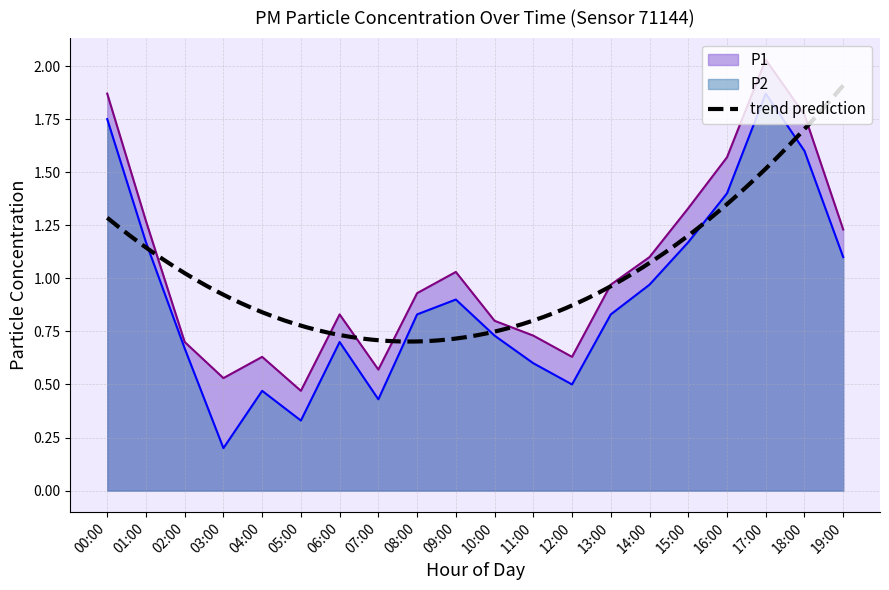

Reading left to right, list all the values displayed in this chart.

P1: 1.9	1.3	0.7	0.5	0.6	0.5	0.8	0.6	0.9	1.0	0.8	0.7	0.6	1.0	1.1	1.3	1.6	2.0	1.8	1.2
P2: 1.8	1.2	0.7	0.2	0.5	0.3	0.7	0.4	0.8	0.9	0.7	0.6	0.5	0.8	1.0	1.2	1.4	1.9	1.6	1.1